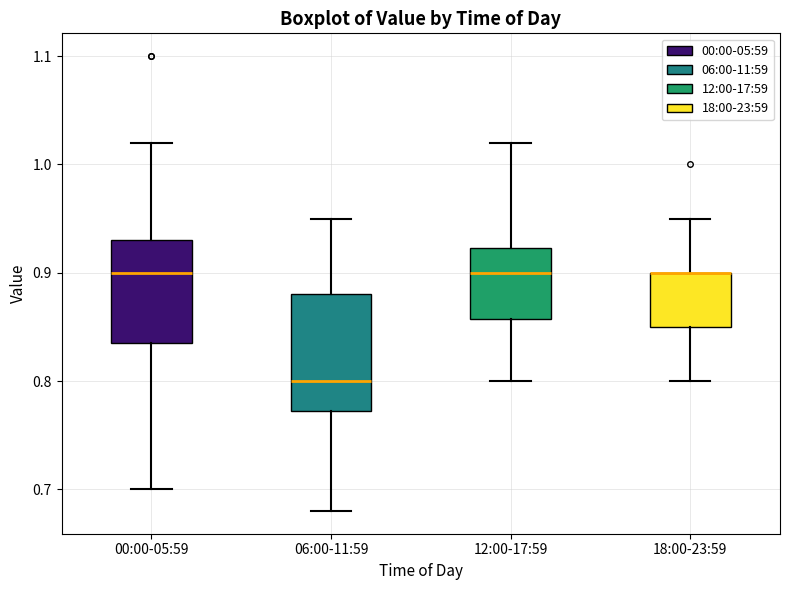

Reading left to right, read every box against the y-axis: the position of its median line, the range the box covers, and the ends of its whiskers. The values are not printed on the chart, so give them approximately, as read against the axis.

00:00-05:59: median 0.90, box 0.84 to 0.93, whiskers 0.70 to 1.02
06:00-11:59: median 0.80, box 0.77 to 0.88, whiskers 0.68 to 0.95
12:00-17:59: median 0.90, box 0.86 to 0.92, whiskers 0.80 to 1.02
18:00-23:59: median 0.90 (drawn on the box's upper edge), box 0.85 to 0.90, whiskers 0.80 to 0.95